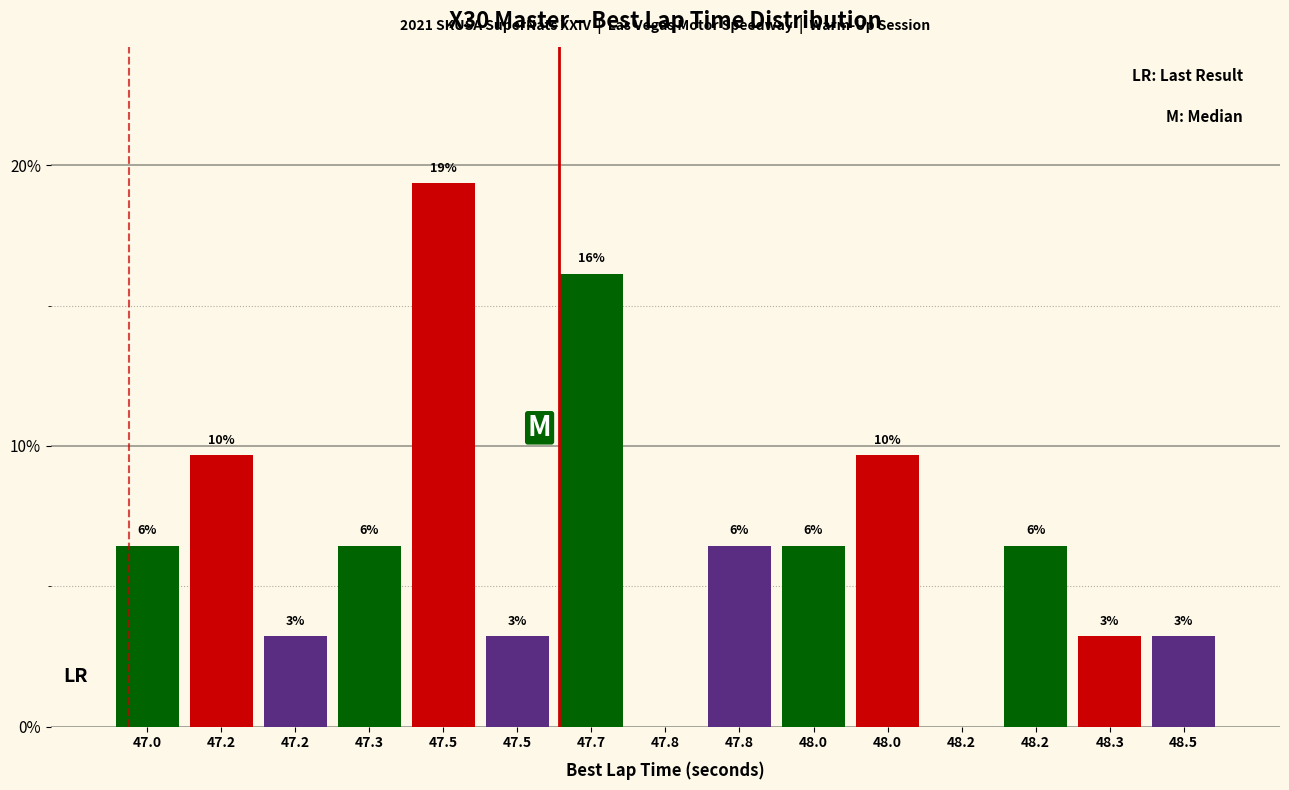

Are the bars horizontal?

No